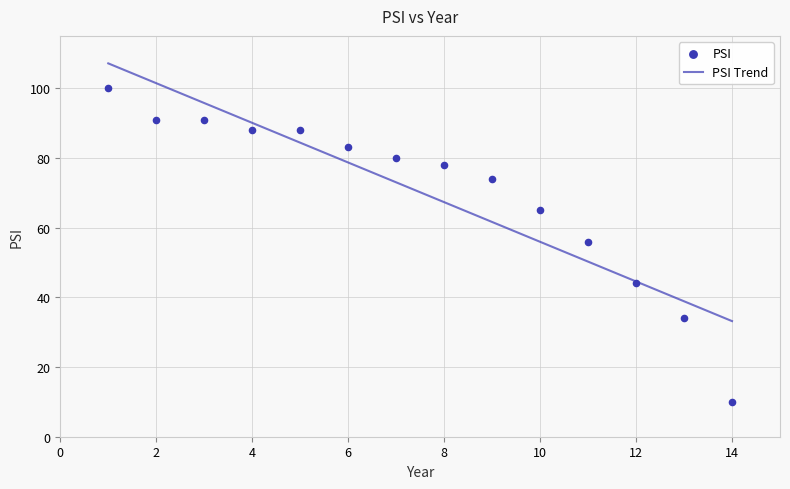

Which has a higher value, 10 or 5?

5